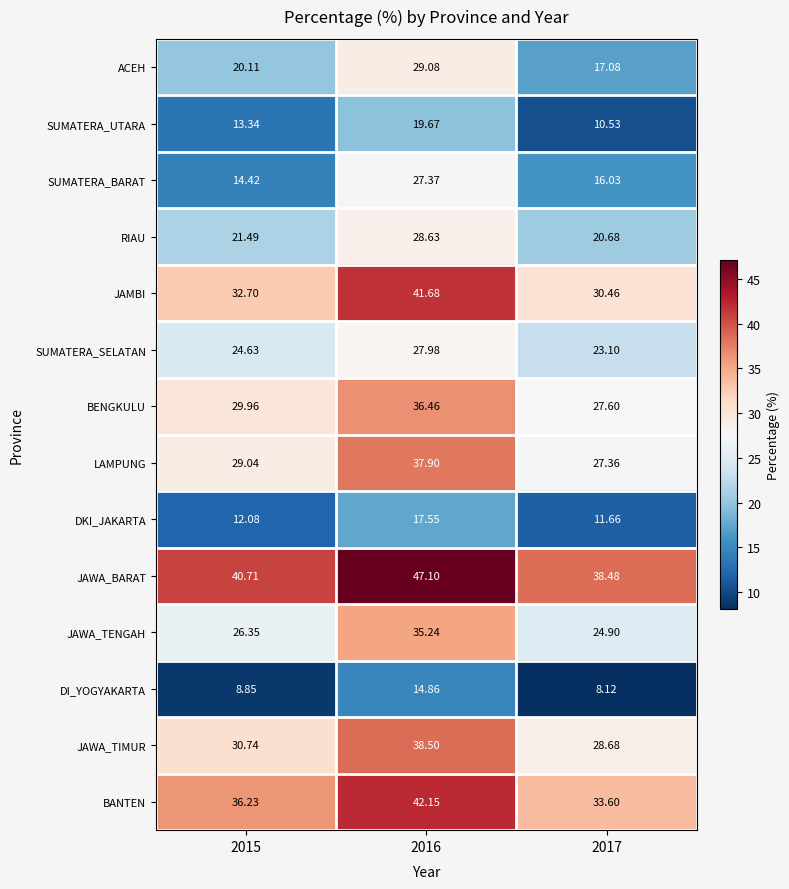

Rank the series at 2016 from lowest to highest value.

DI_YOGYAKARTA, DKI_JAKARTA, SUMATERA_UTARA, SUMATERA_BARAT, SUMATERA_SELATAN, RIAU, ACEH, JAWA_TENGAH, BENGKULU, LAMPUNG, JAWA_TIMUR, JAMBI, BANTEN, JAWA_BARAT